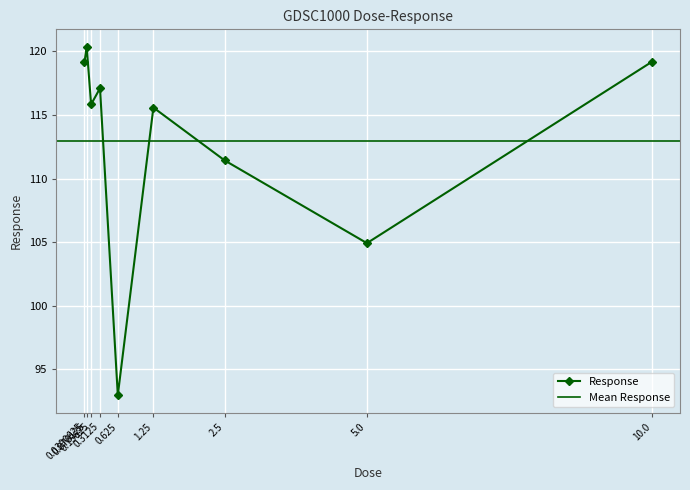

What is the change in value from 2.5 to 5.0?

-6.5